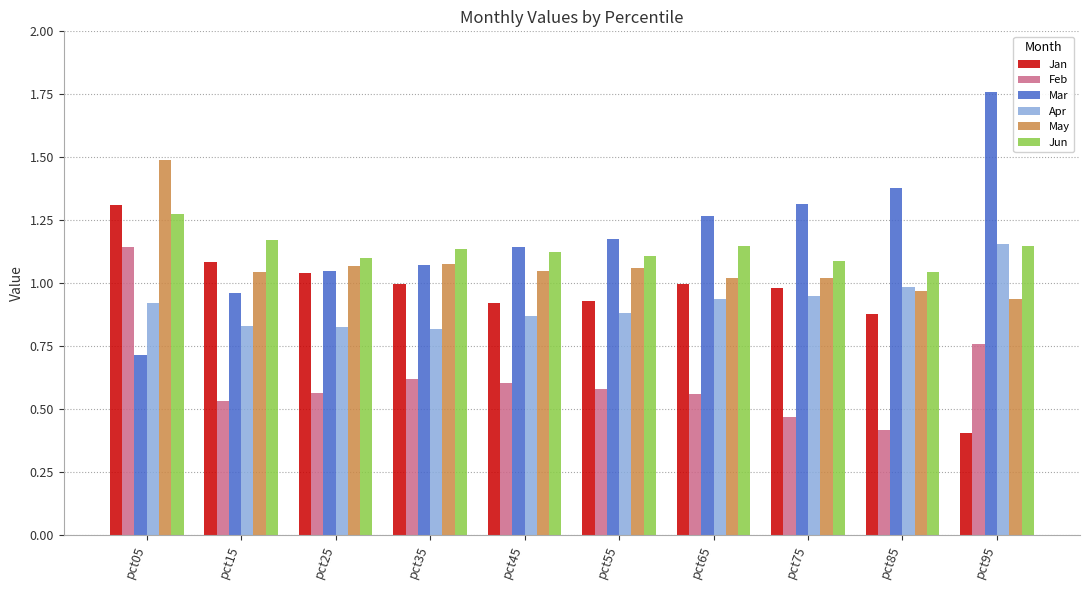

Rank the series at pct05 from lowest to highest value.

Mar, Apr, Feb, Jun, Jan, May